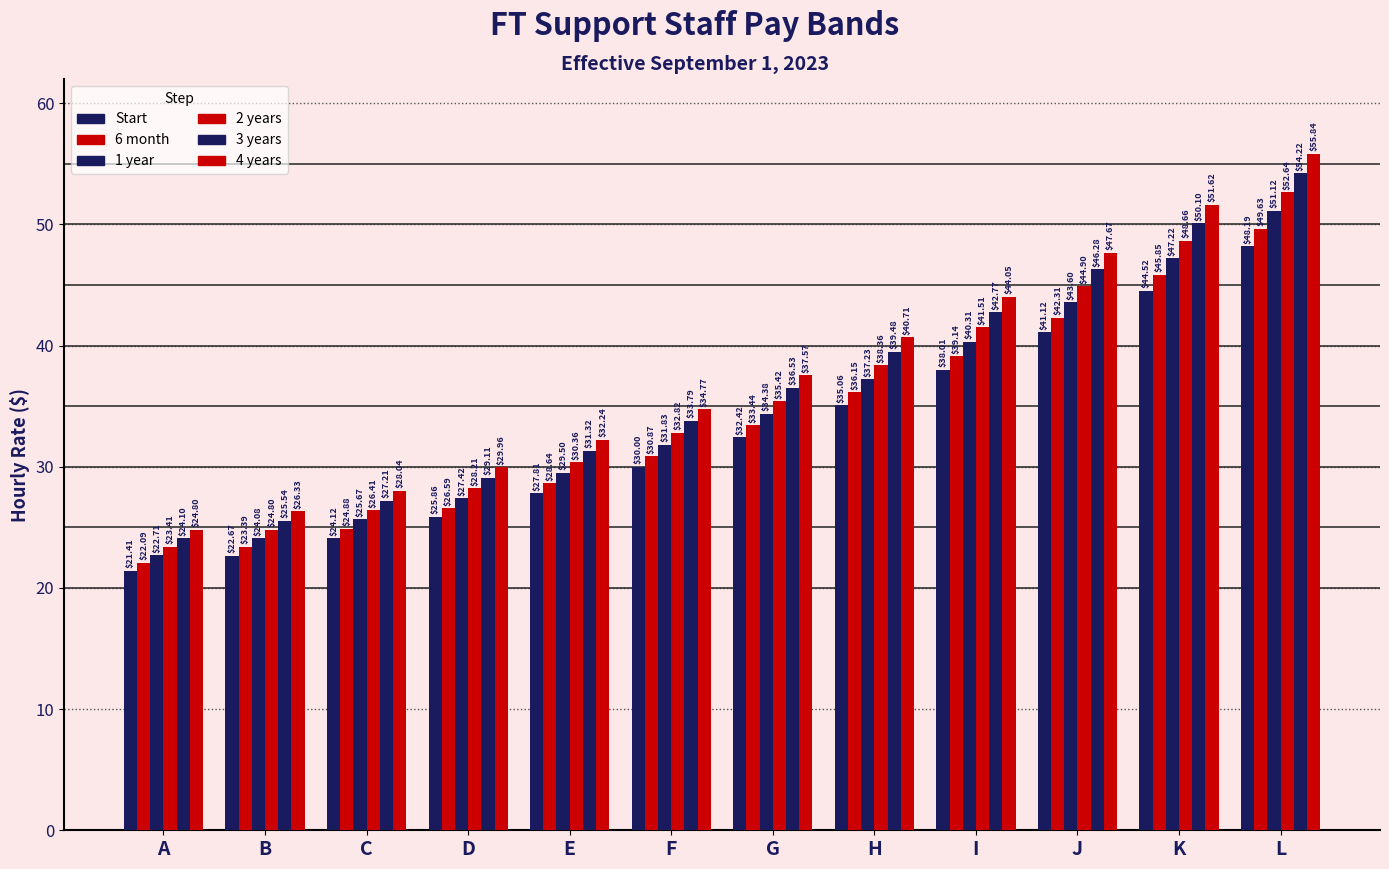

Are the bars grouped side by side (vs. stacked)?

Yes